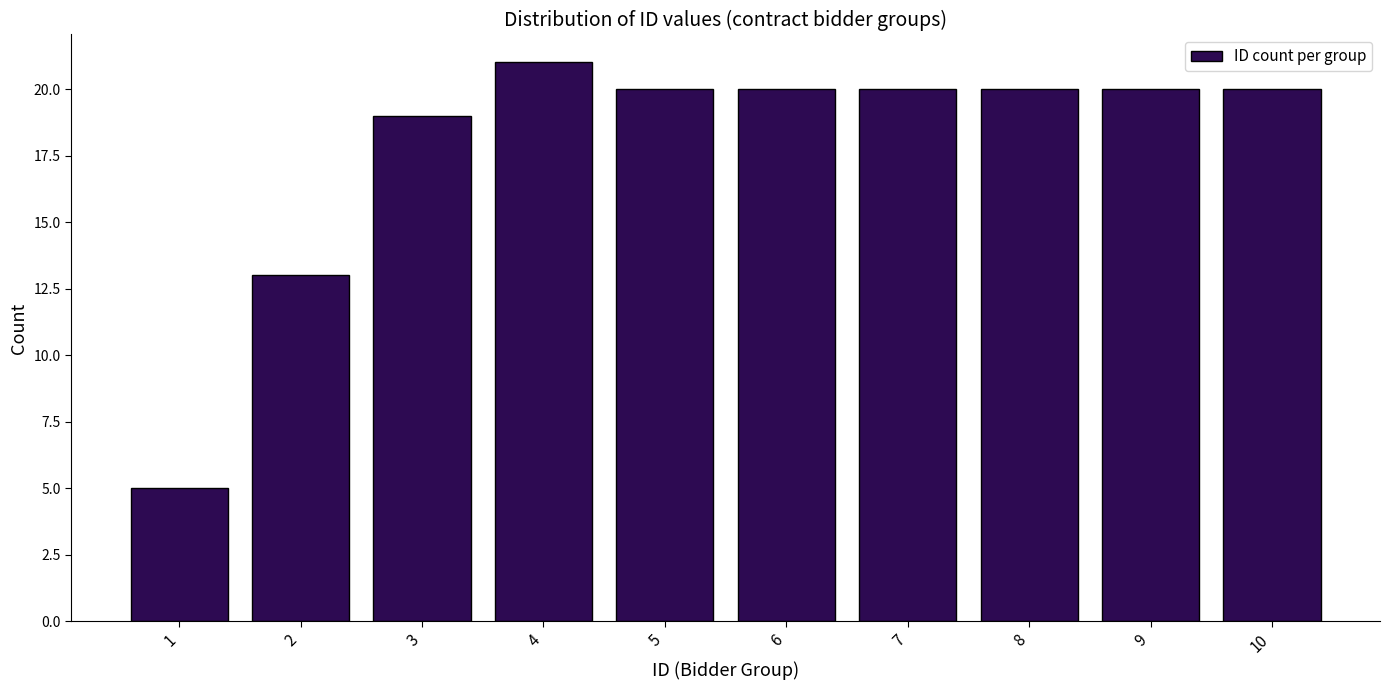

Reading left to right, what are all the values shown in this chart?

5	13	19	21	20	20	20	20	20	20